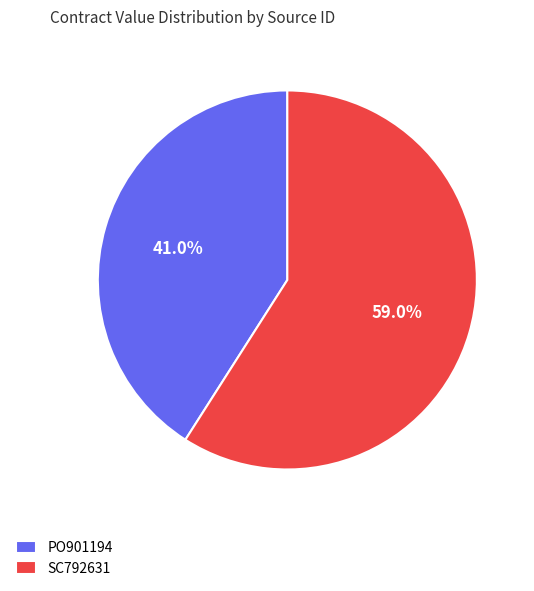

Is PO901194 the majority of the pie?

No